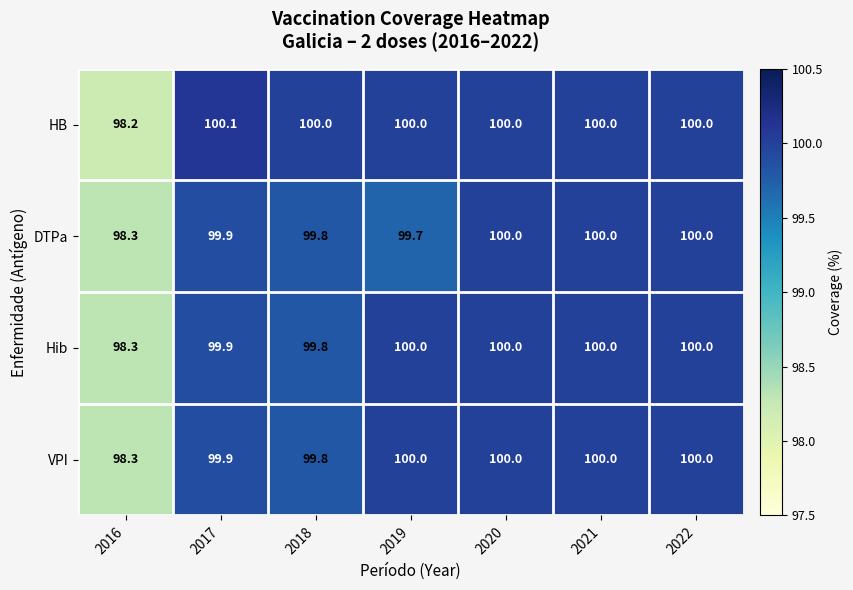

Reading left to right, list all the values displayed in this chart.

HB: 98.2	100.1	100.0	100.0	100.0	100.0	100.0
DTPa: 98.3	99.9	99.8	99.7	100.0	100.0	100.0
Hib: 98.3	99.9	99.8	100.0	100.0	100.0	100.0
VPI: 98.3	99.9	99.8	100.0	100.0	100.0	100.0